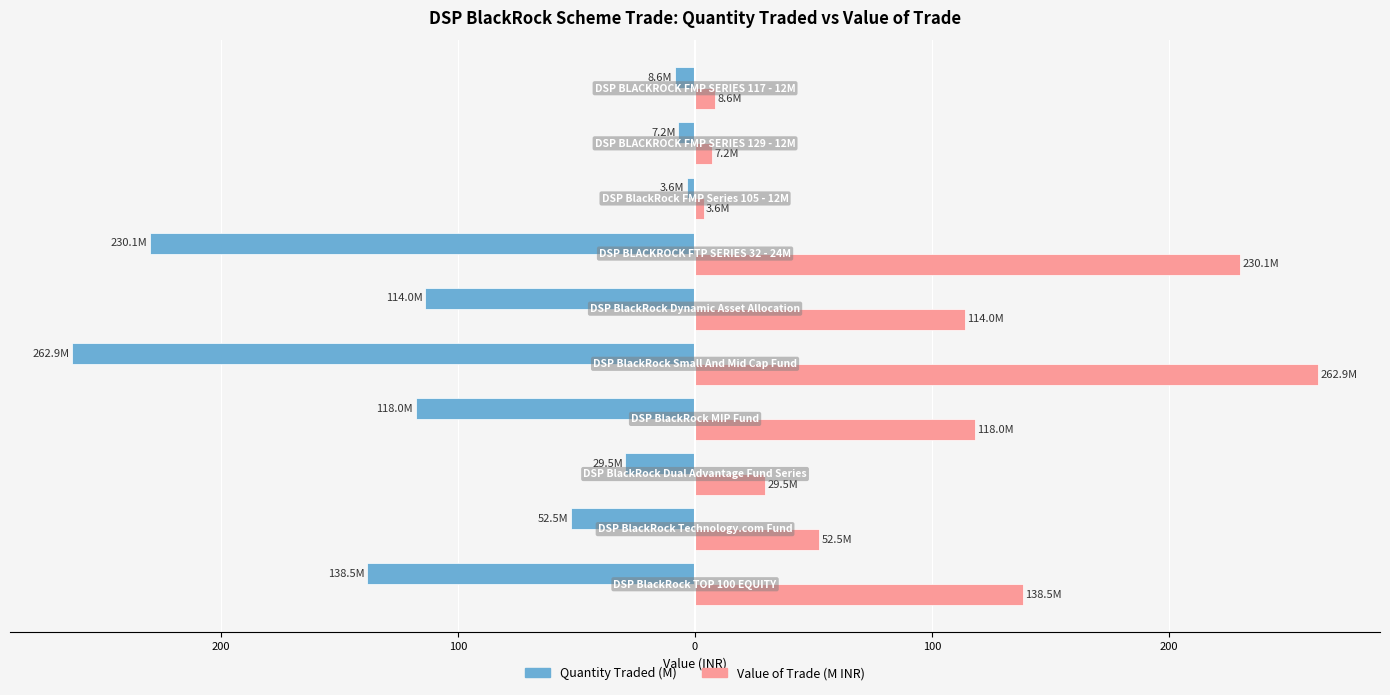

What are all the series names shown in the legend?

Quantity Traded (M), Value of Trade (M INR)